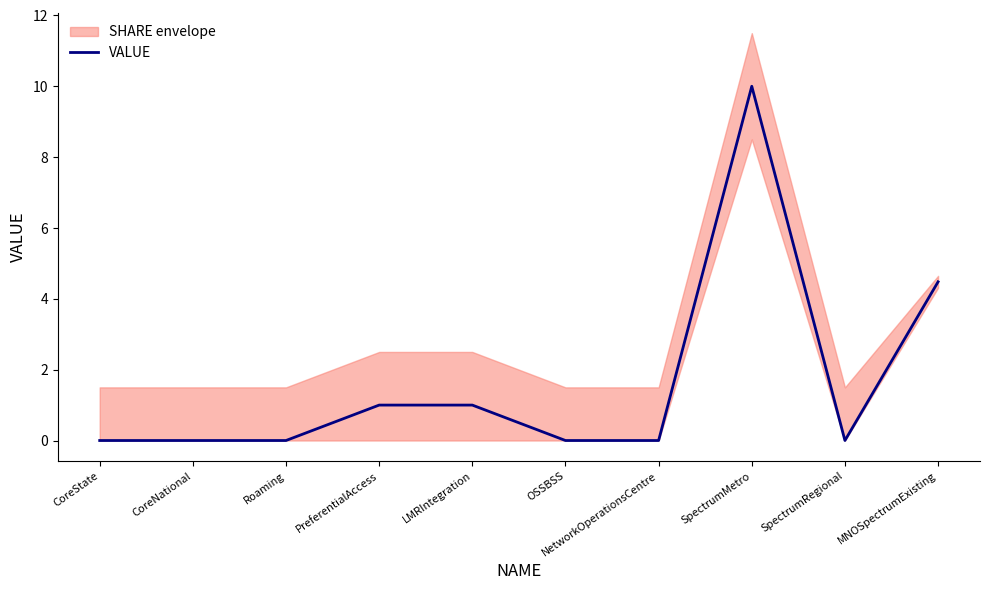

True or false: the data shows 4.6 at CoreNational.

False